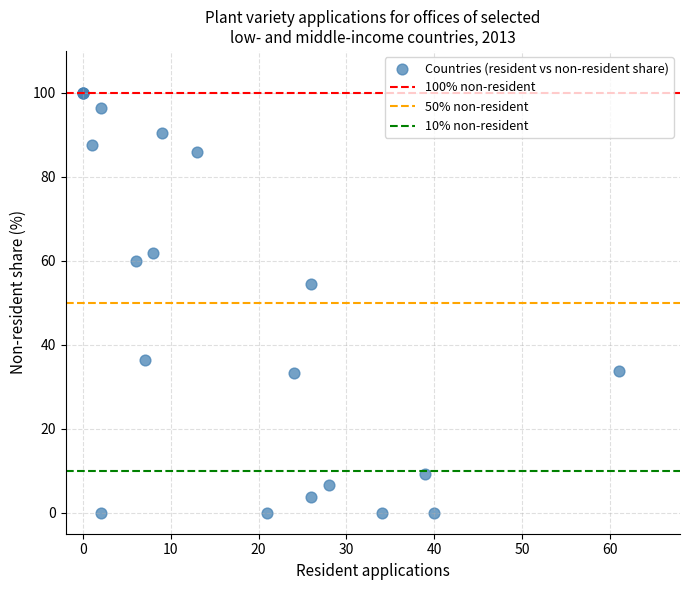

What Y value in the scatter plot is closest to 50?

54.4